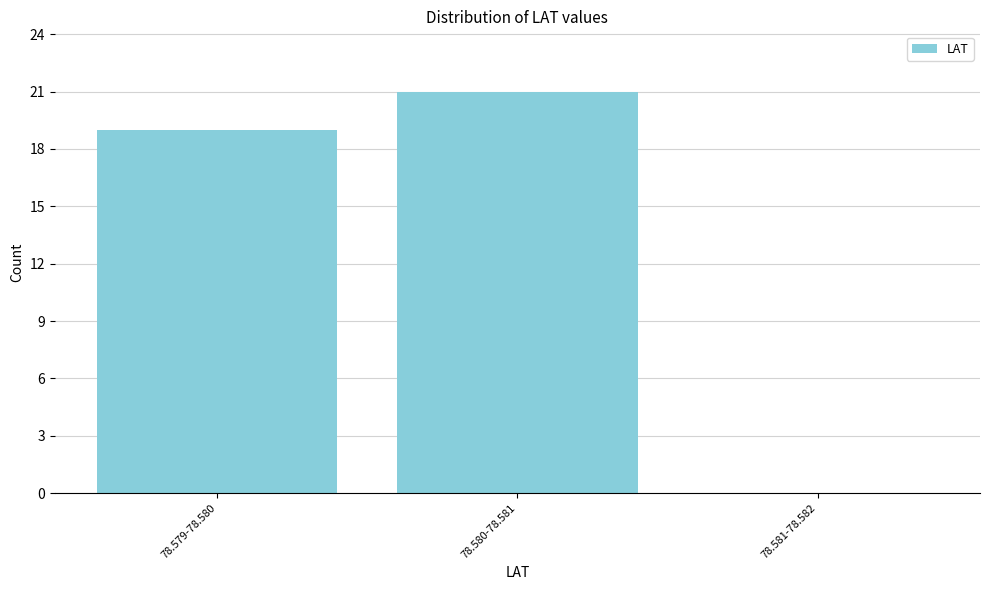

Reading right to left, transcribe all the data shown in this chart.

78.581-78.582=0	78.580-78.581=21	78.579-78.580=19